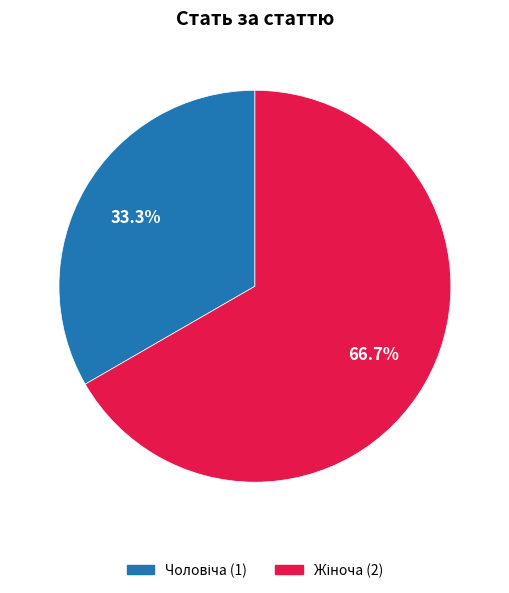

Does any single category account for the majority?

Yes